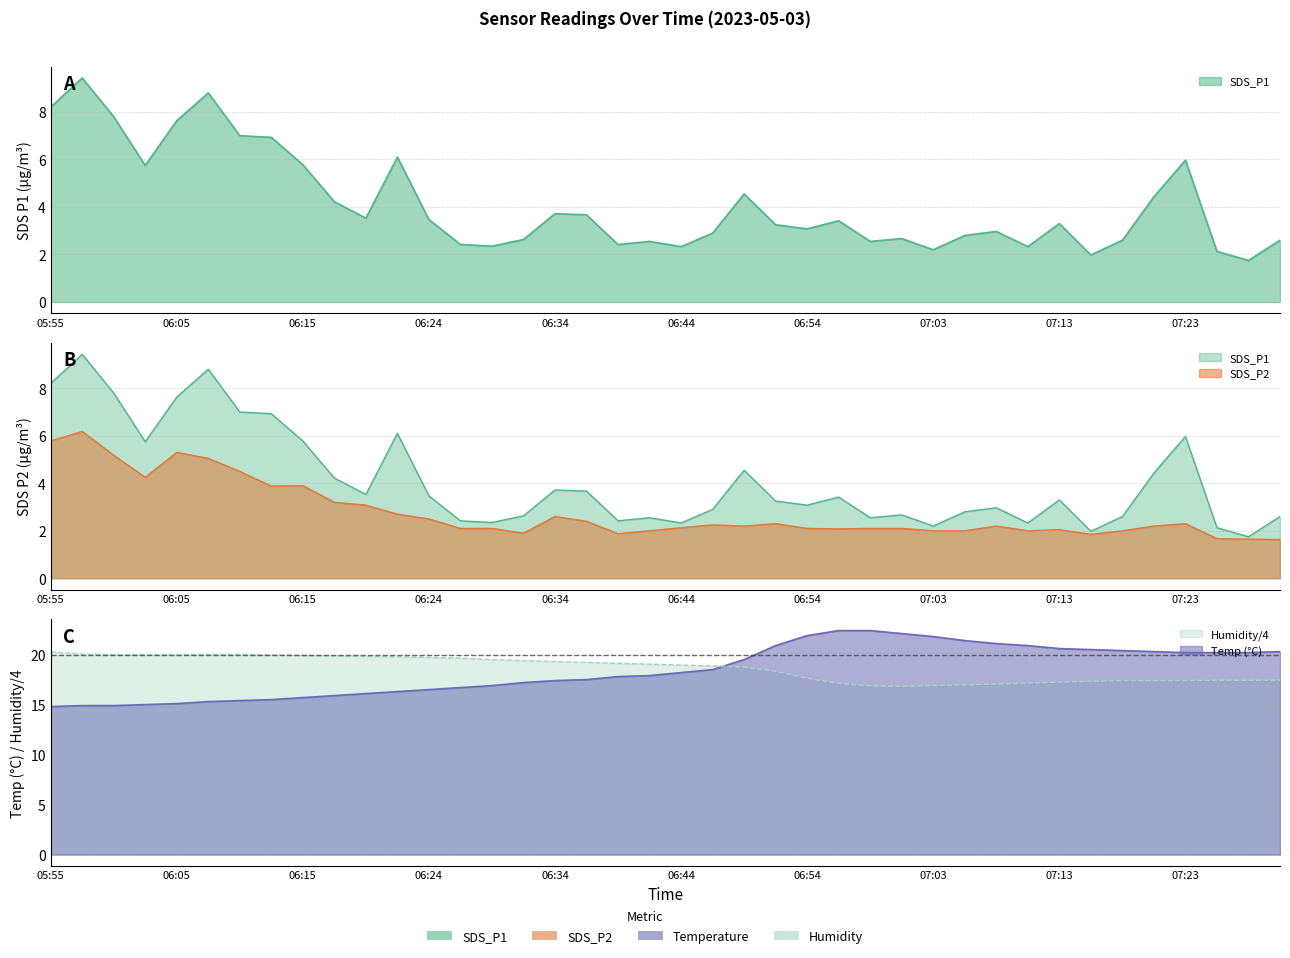

Reading left to right, list all the values displayed in this chart.

SDS_P1: 8.2	9.4	7.8	5.8	7.6	8.8	7.0	6.9	5.8	4.2	3.5	6.1	3.5	2.4	2.4	2.6	3.7	3.7	2.4	2.5	2.3	2.9	4.5	3.2	3.1	3.4	2.5	2.7	2.2	2.8	3.0	2.3	3.3	2.0	2.6	4.4	6.0	2.1	1.8	2.6
SDS_P2: 5.8	6.2	5.2	4.2	5.3	5.0	4.5	3.9	3.9	3.2	3.1	2.7	2.5	2.1	2.1	1.9	2.6	2.4	1.9	2.0	2.1	2.2	2.2	2.3	2.1	2.1	2.1	2.1	2.0	2.0	2.2	2.0	2.0	1.9	2.0	2.2	2.3	1.7	1.6	1.6
Temp: 14.8	14.9	14.9	15.0	15.1	15.3	15.4	15.5	15.7	15.9	16.1	16.3	16.5	16.7	16.9	17.2	17.4	17.5	17.8	17.9	18.2	18.5	19.5	20.9	21.9	22.4	22.4	22.1	21.8	21.4	21.1	20.9	20.6	20.5	20.4	20.3	20.2	20.2	20.2	20.3
Humidity: 20.3	20.1	20.0	20.0	20.0	20.0	20.0	20.0	19.9	19.9	19.8	19.8	19.7	19.6	19.5	19.4	19.3	19.2	19.1	19.1	18.9	18.9	18.8	18.3	17.6	17.1	16.9	16.8	16.9	17.0	17.1	17.1	17.2	17.3	17.4	17.4	17.4	17.4	17.4	17.4